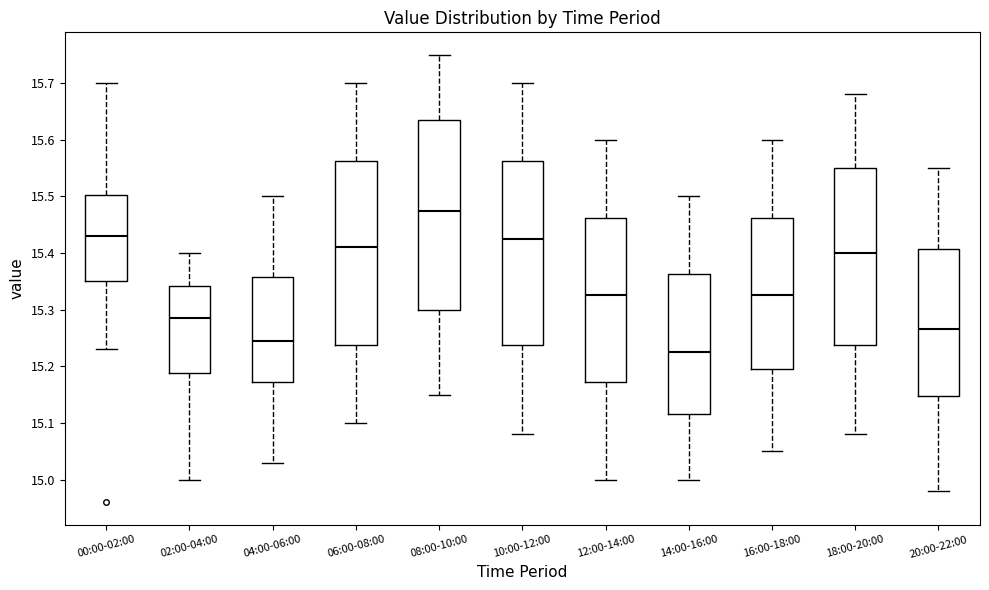

Reading left to right, read every box against the y-axis: the position of its median line, the range the box covers, and the ends of its whiskers. The values are not printed on the chart, so give them approximately, as read against the axis.

00:00-02:00: median 15.43, box 15.35 to 15.50, whiskers 15.23 to 15.70
02:00-04:00: median 15.29, box 15.19 to 15.34, whiskers 15.00 to 15.40
04:00-06:00: median 15.25, box 15.17 to 15.36, whiskers 15.03 to 15.50
06:00-08:00: median 15.41, box 15.24 to 15.56, whiskers 15.10 to 15.70
08:00-10:00: median 15.48, box 15.30 to 15.64, whiskers 15.15 to 15.75
10:00-12:00: median 15.43, box 15.24 to 15.56, whiskers 15.08 to 15.70
12:00-14:00: median 15.33, box 15.17 to 15.46, whiskers 15.00 to 15.60
14:00-16:00: median 15.23, box 15.12 to 15.36, whiskers 15.00 to 15.50
16:00-18:00: median 15.33, box 15.20 to 15.46, whiskers 15.05 to 15.60
18:00-20:00: median 15.40, box 15.24 to 15.55, whiskers 15.08 to 15.68
20:00-22:00: median 15.27, box 15.15 to 15.41, whiskers 14.98 to 15.55